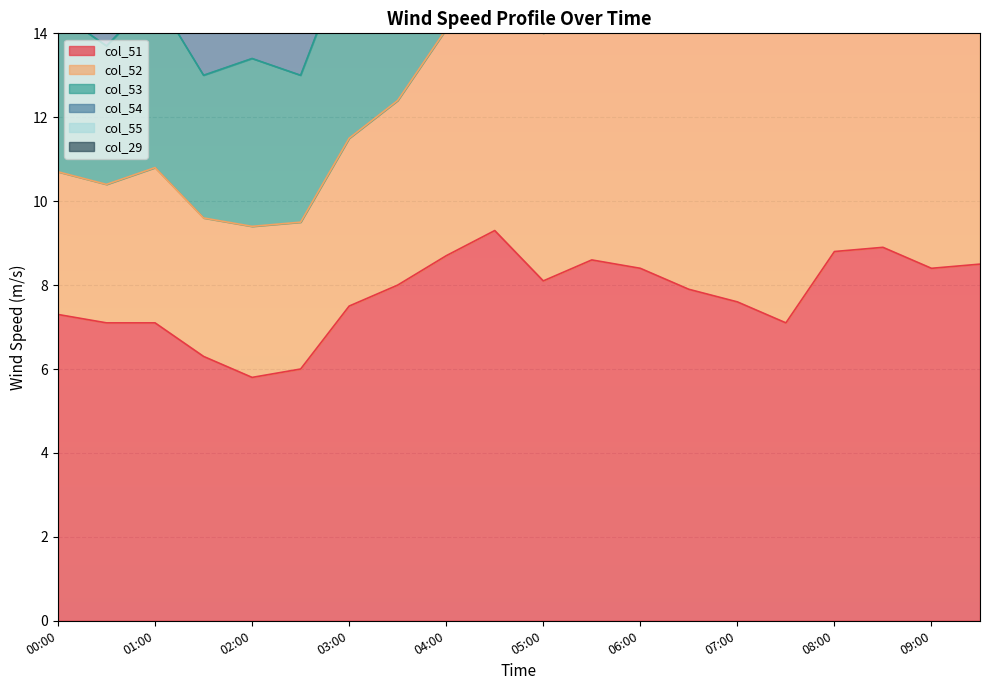

How many interior local peaks does the col_54 series have?

4